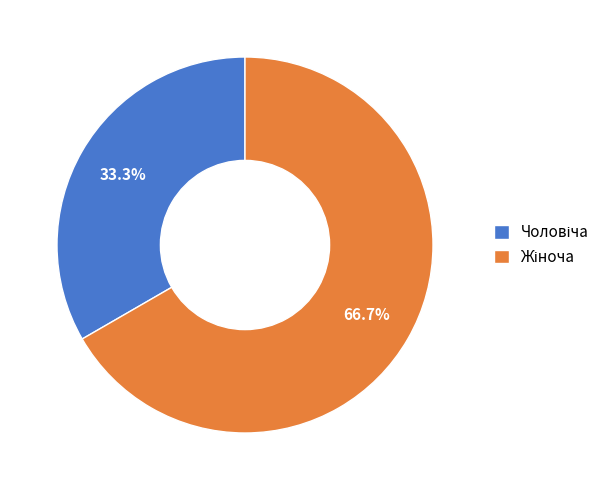

Does any single category account for the majority?

Yes